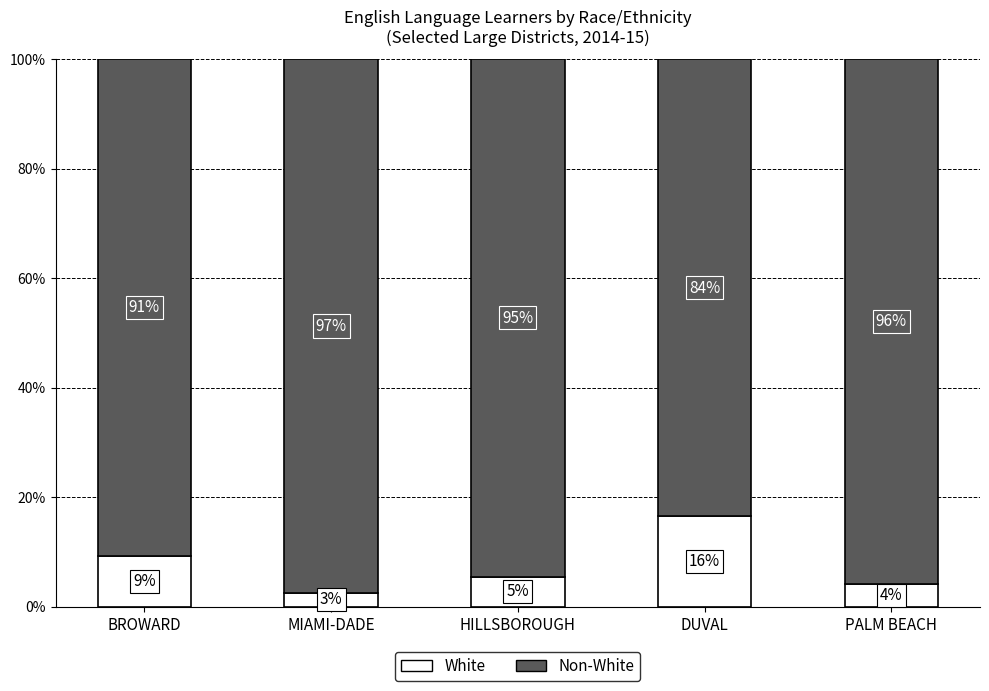

Does the chart contain stacked bars?

Yes